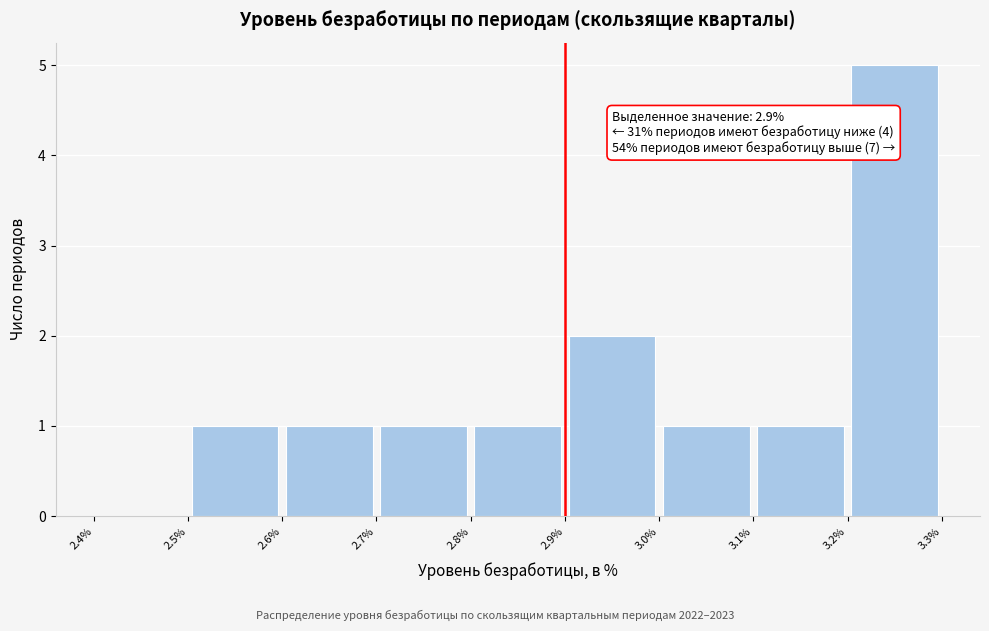

Which range on the x-axis has the tallest bar?

3.2% to 3.3%